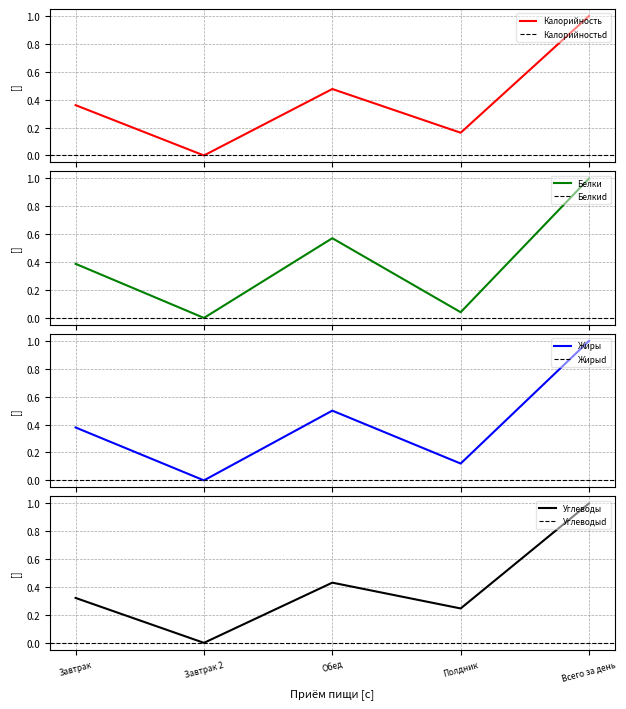

What position from the left is Обед?

3